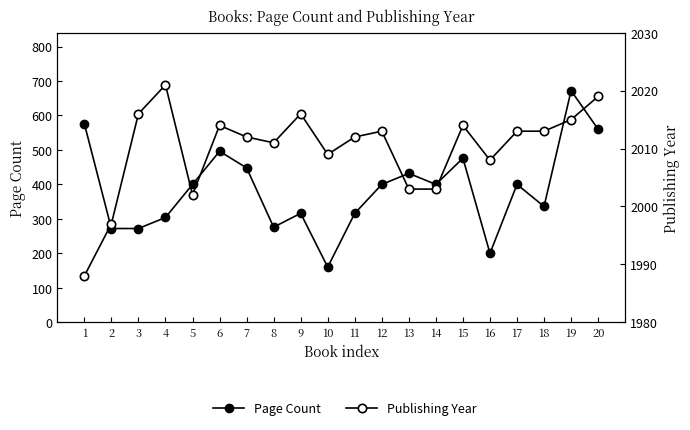

Is it true that Publishing Year equals 2009 at 10?

True